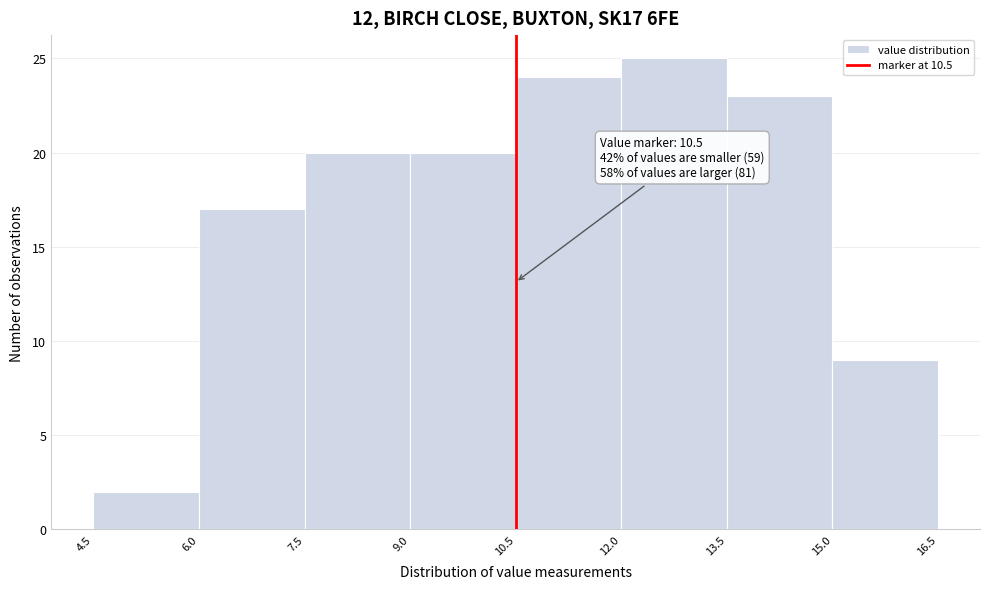

Over which range of the x-axis is the bar tallest?

12.0 to 13.5